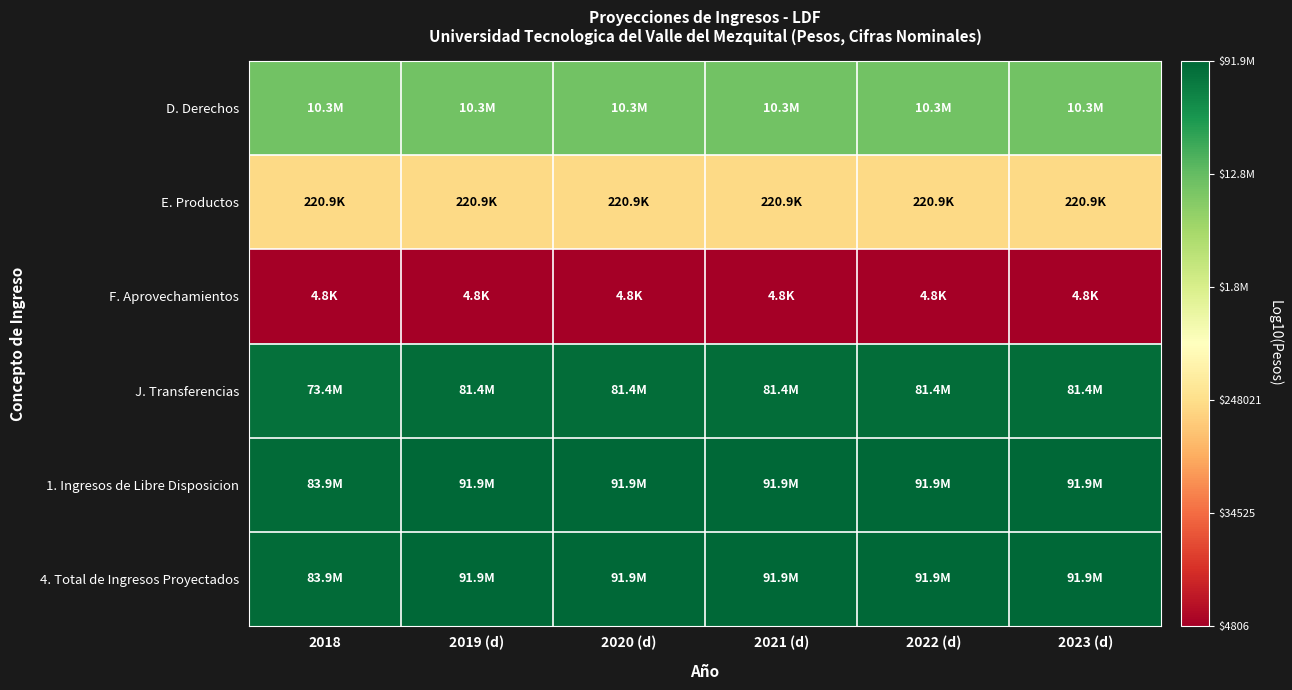

Which series has the largest range (max minus min)?

J. Transferencias